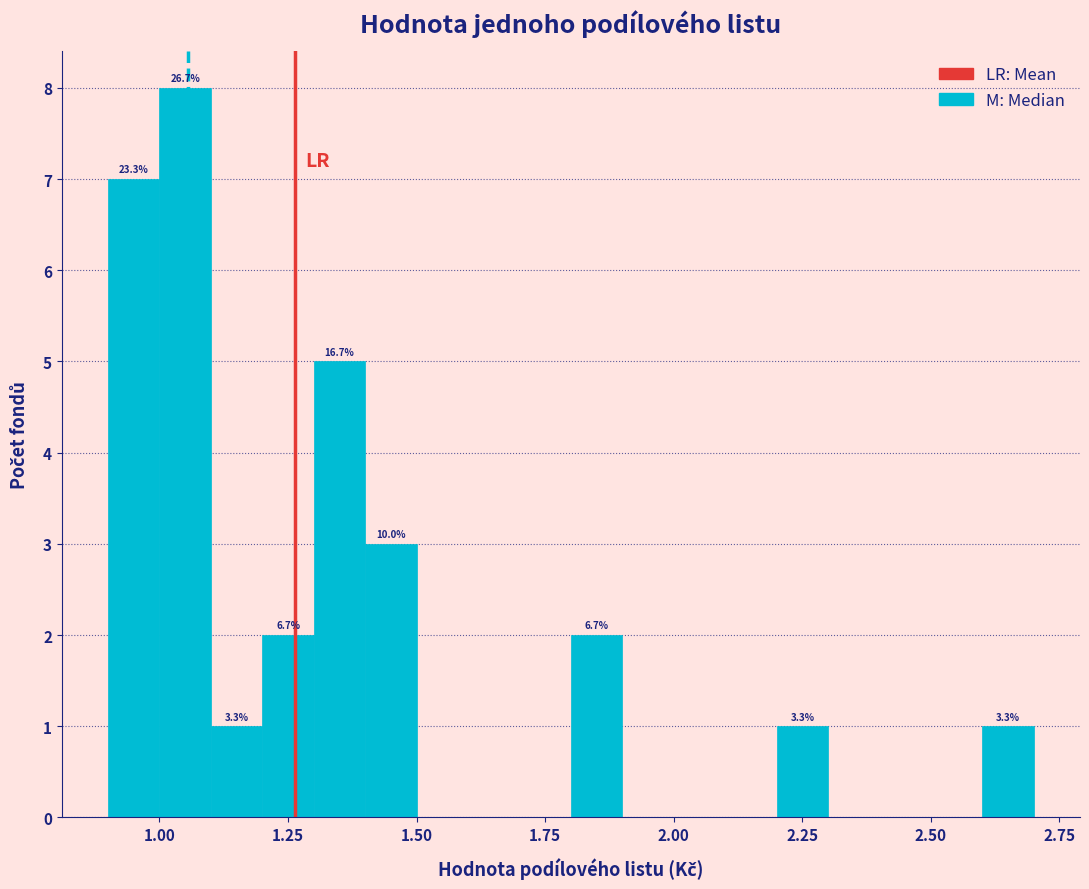

Around what value on the x-axis is the tallest bar? Give the approximate position of its centre, as read against the axis.

1.05